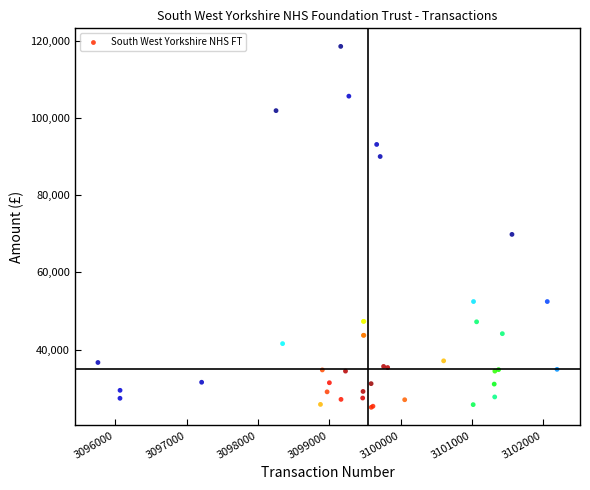

What Y value in the scatter plot is closest to 71784?

69830.0